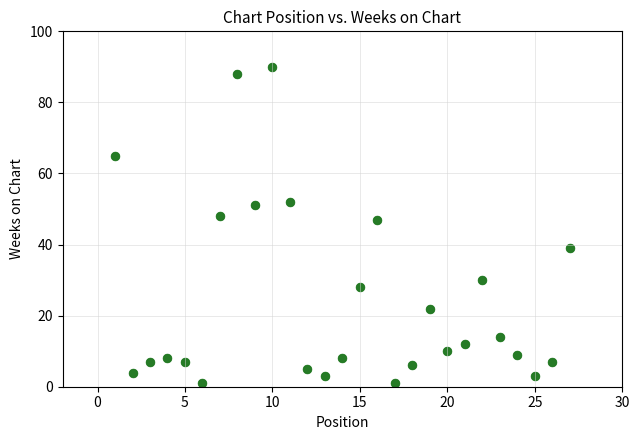

What Y value in the scatter plot is closest to 45?

47